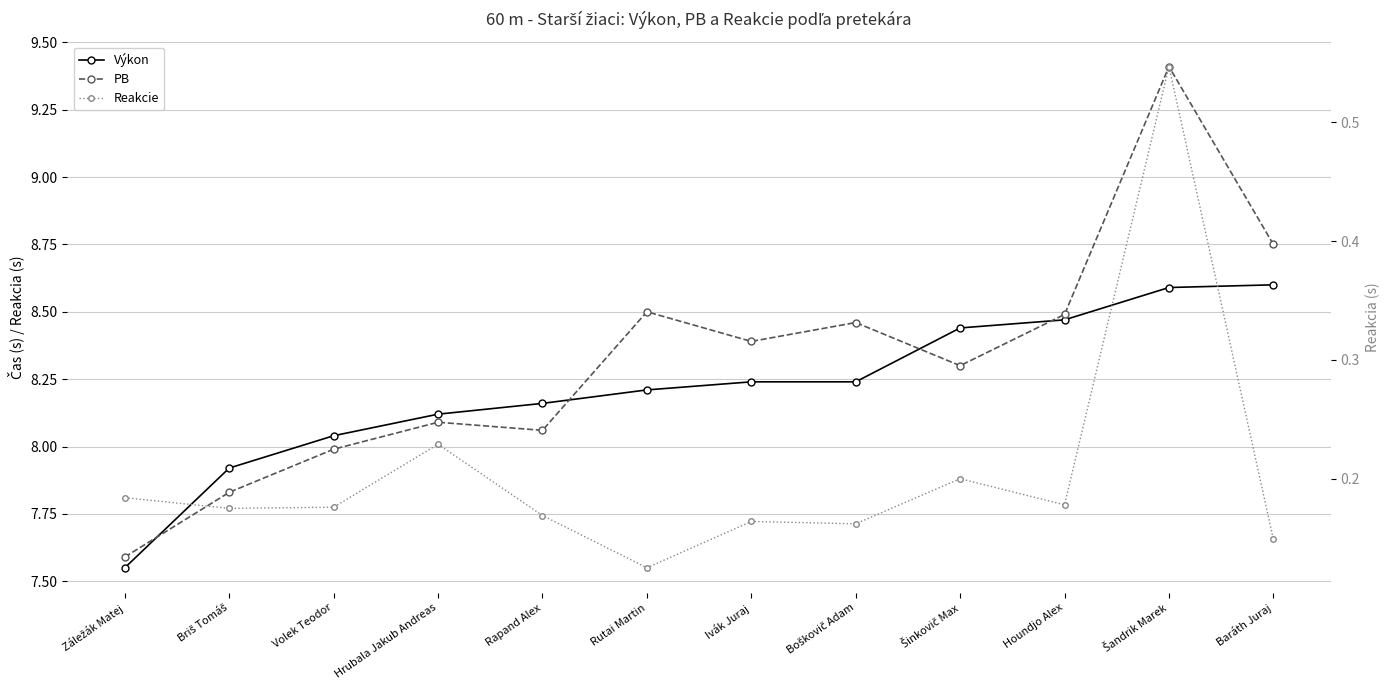

How many lines are shown in the chart?

3